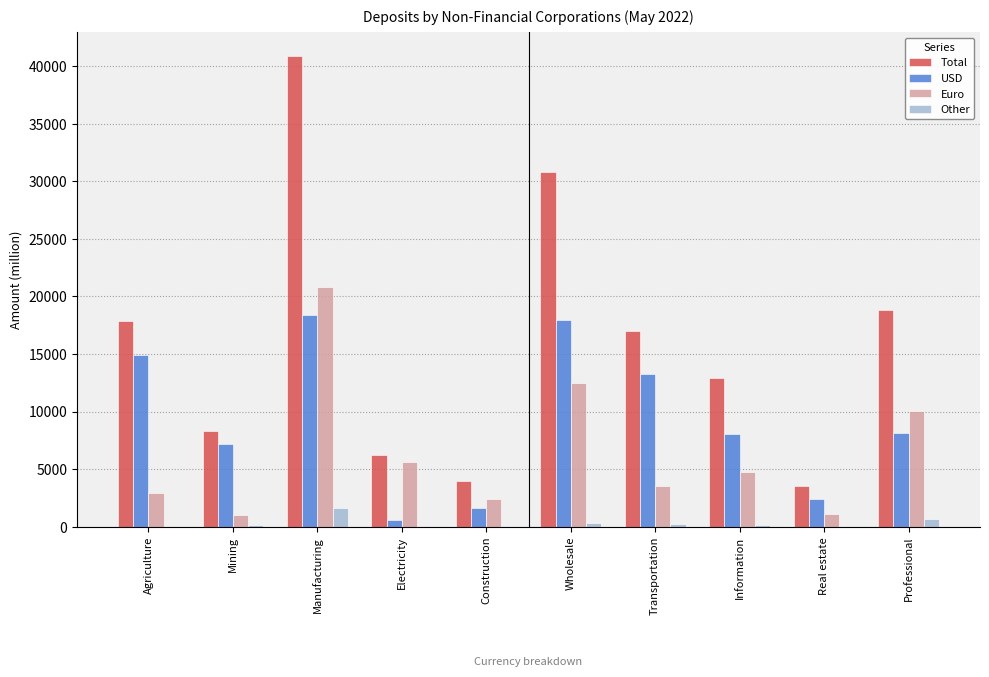

What is the highest value of the Other series?

1639.9